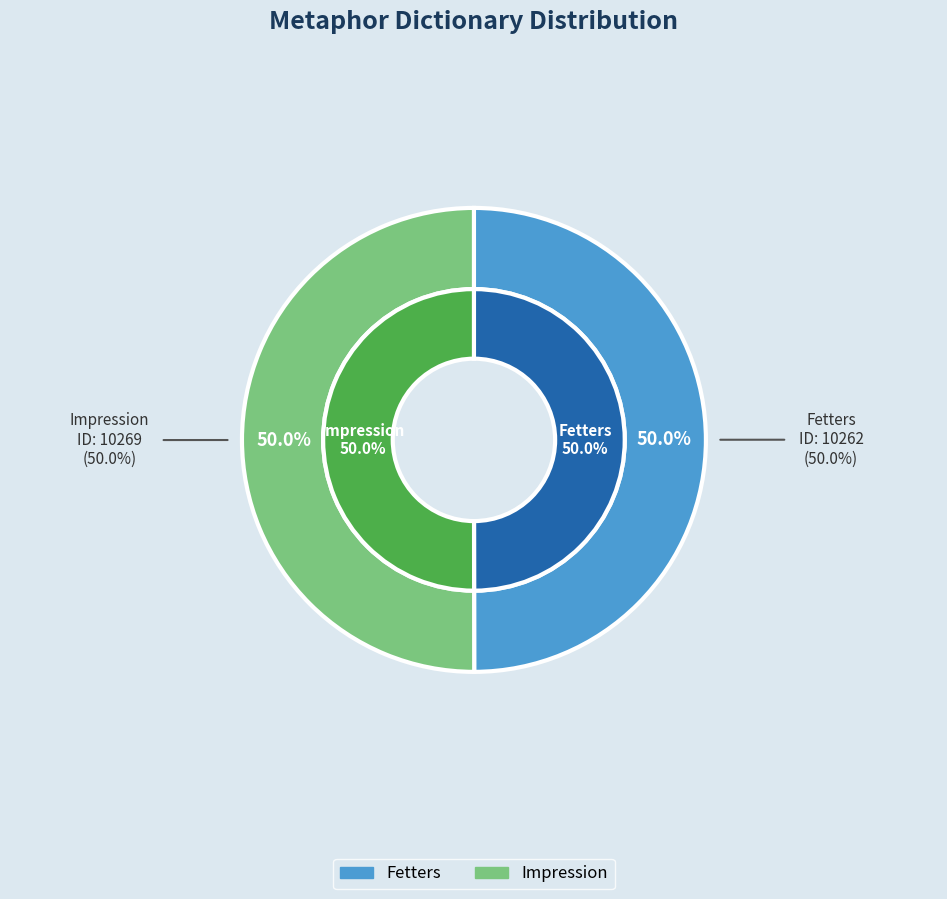

What percentage is the Fetters slice, to the nearest percent?

50%